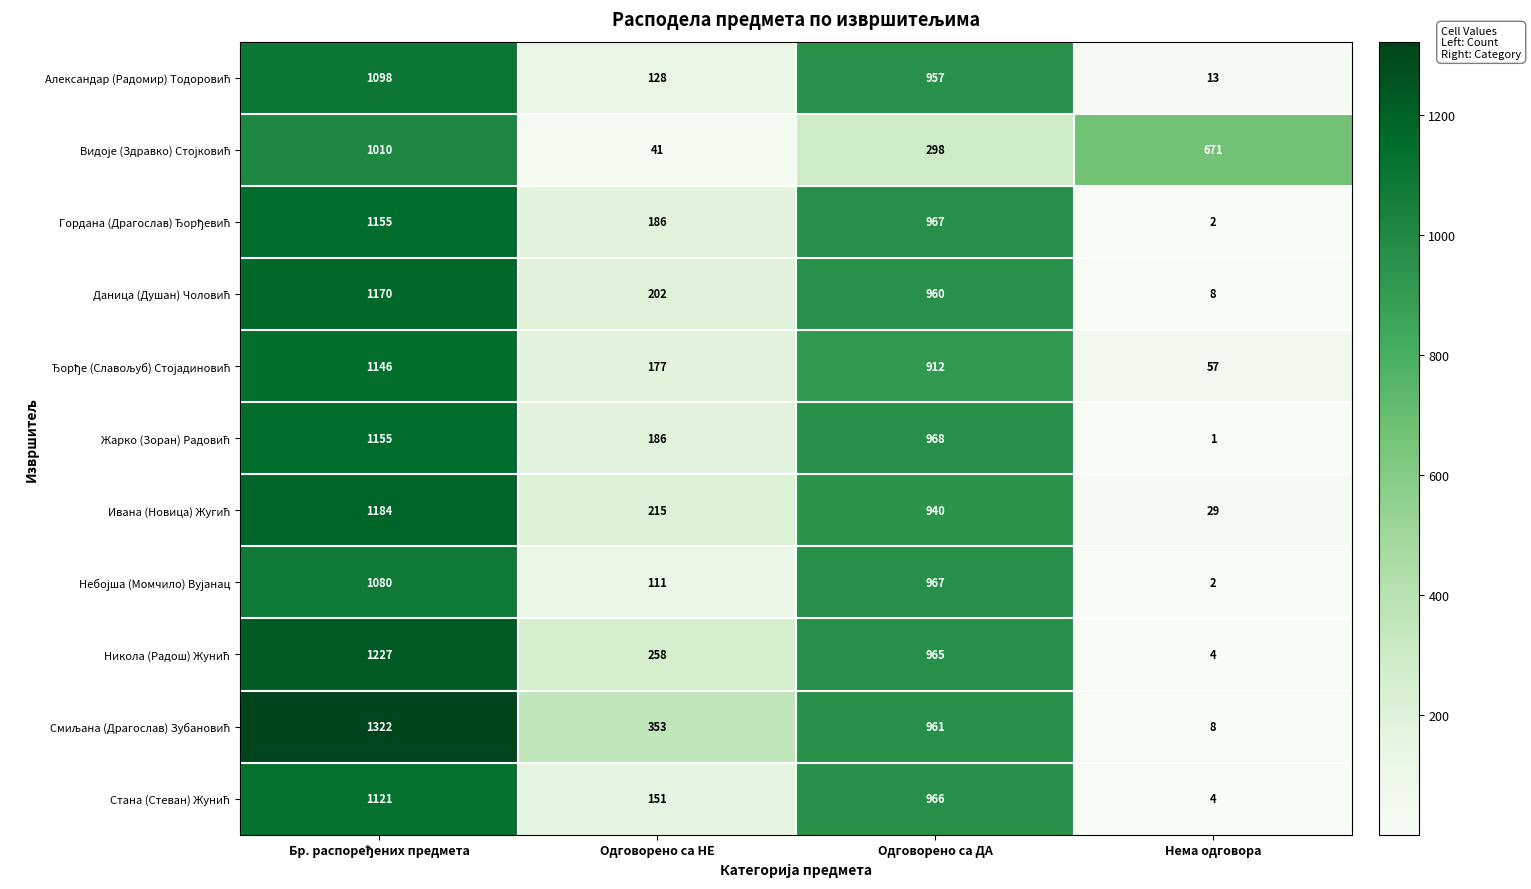

What is the maximum value shown in the chart?

1322